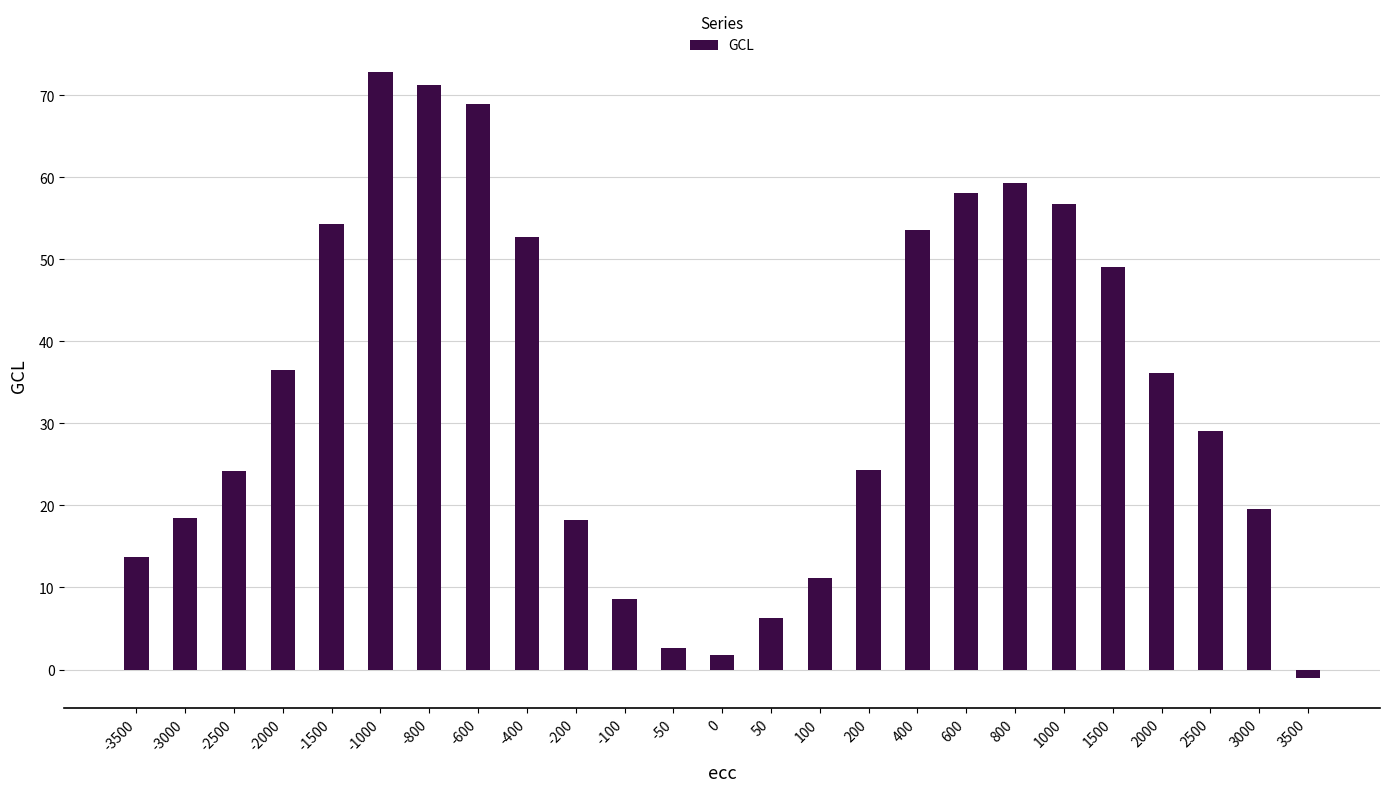

What is the difference between the maximum and second lowest values?

71.1